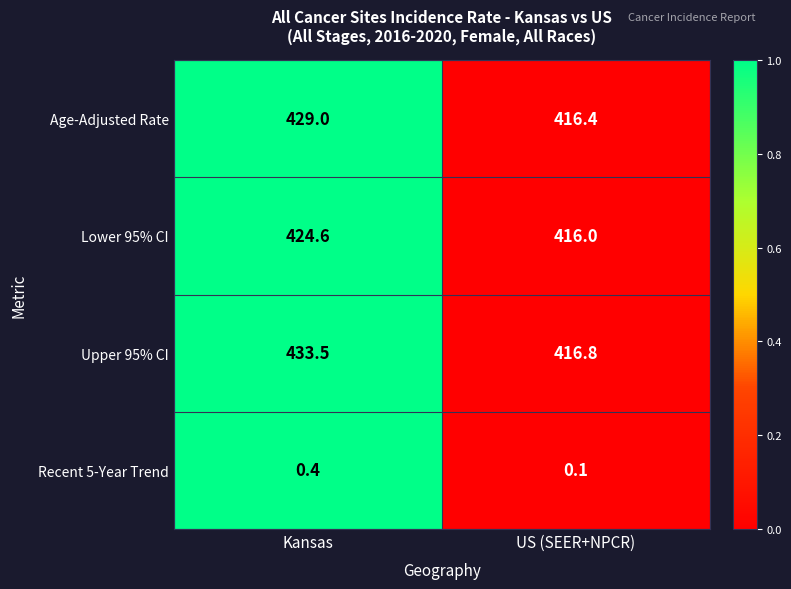

Which series has the largest range (max minus min)?

Upper 95% CI